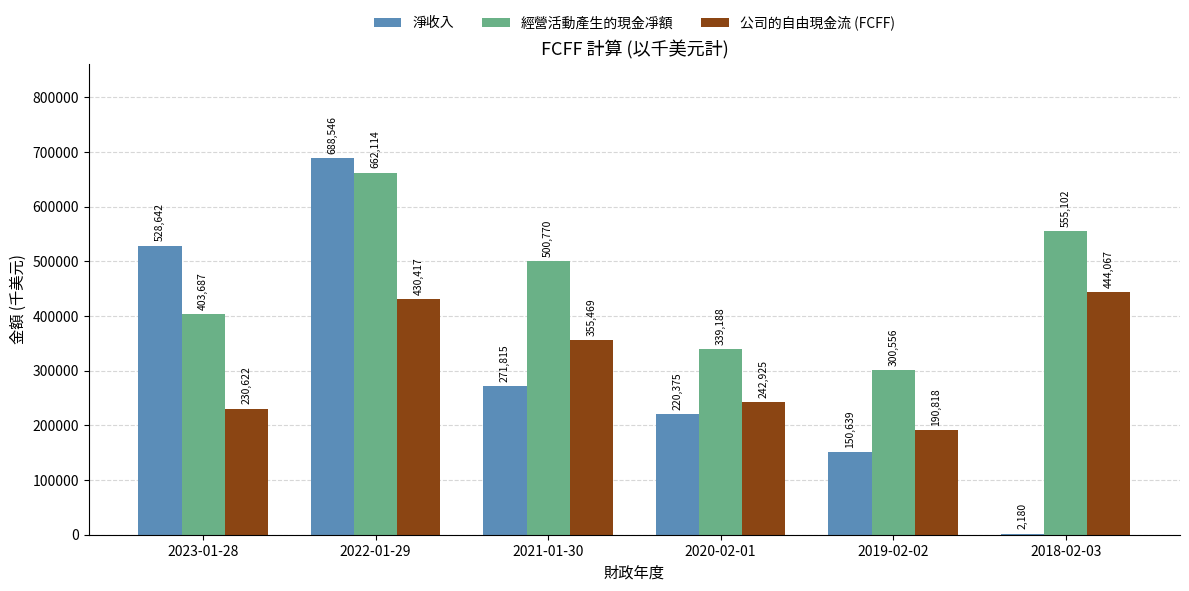

Which series changed the most between 2020-02-01 and 2018-02-03?

淨收入